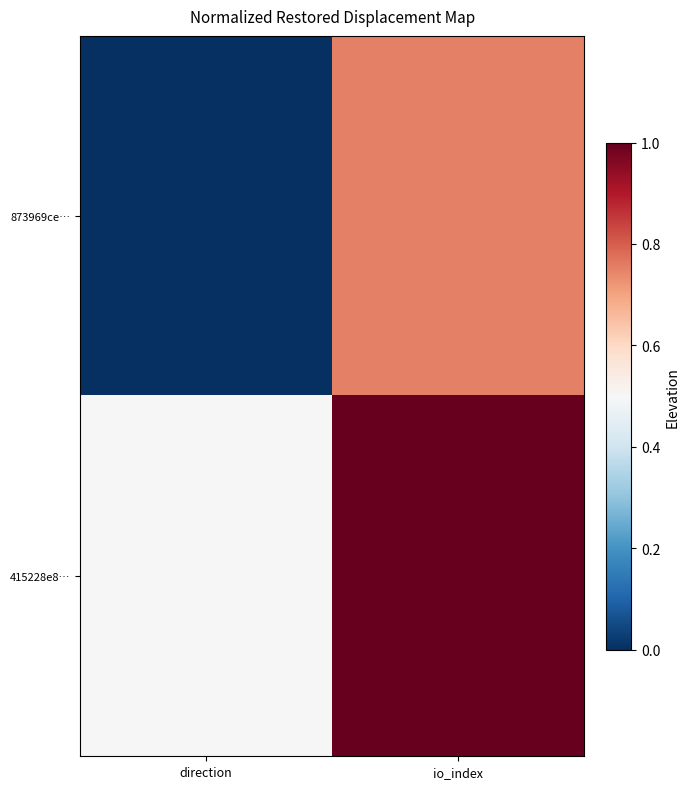

At how many categories does at least one series exceed 0?

2